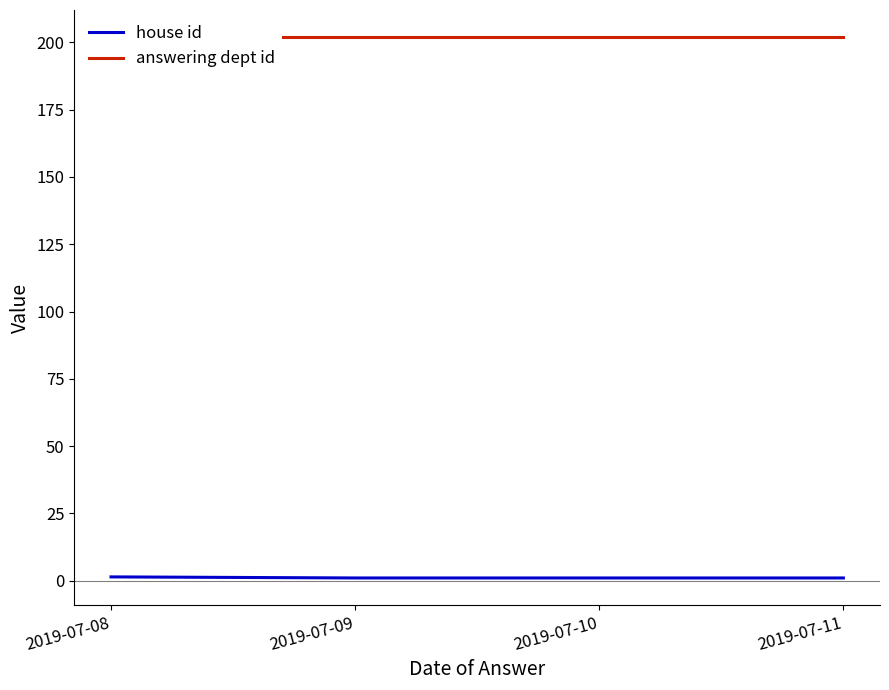

Reading right to left, extract all data points from this chart.

house id: 1.0	1.0	1.0	1.4
answering dept id: 202.0	202.0	202.0	202.0